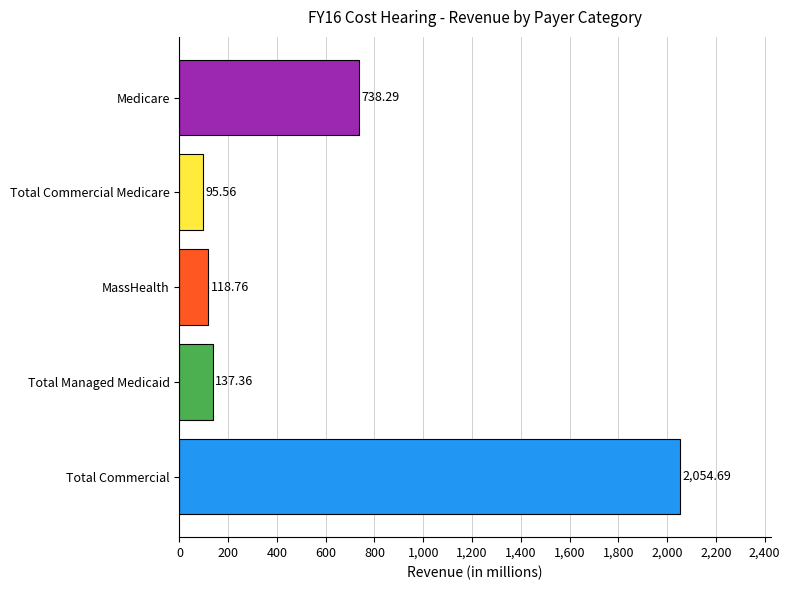

What is the sum of all values?

3144.7